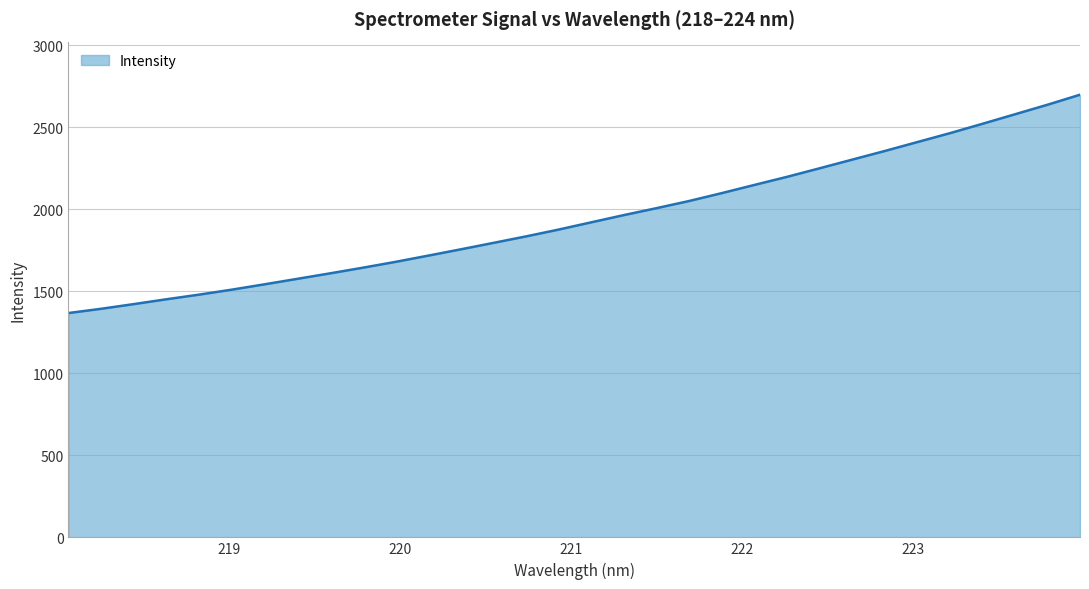

What is the maximum value shown in the chart?

2697.3